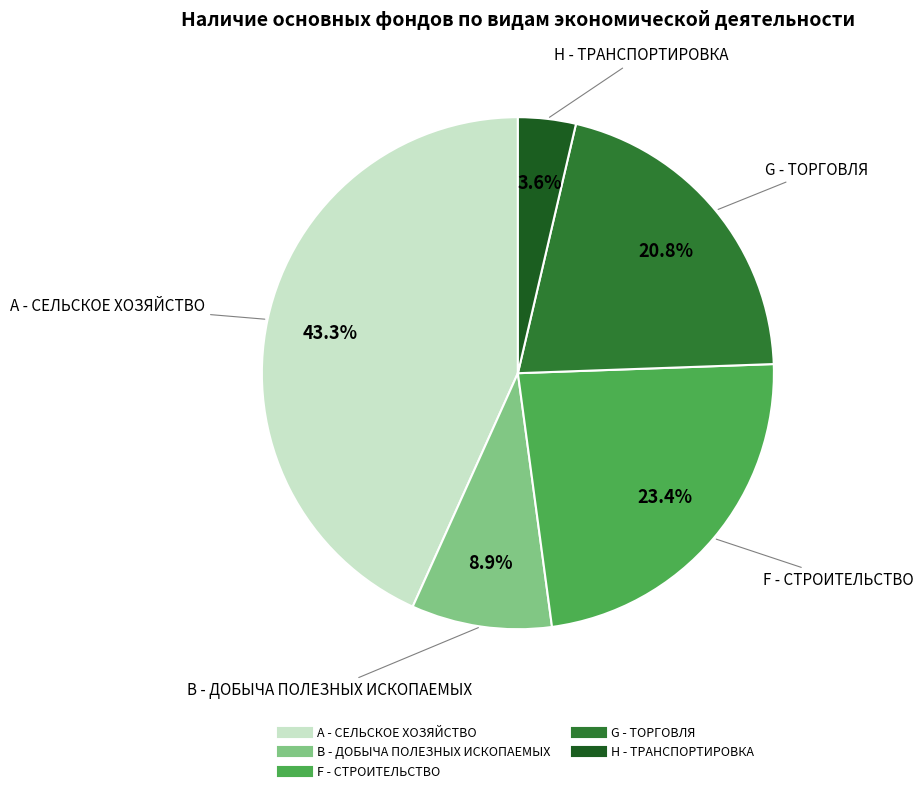

Is there a majority slice in this chart?

No